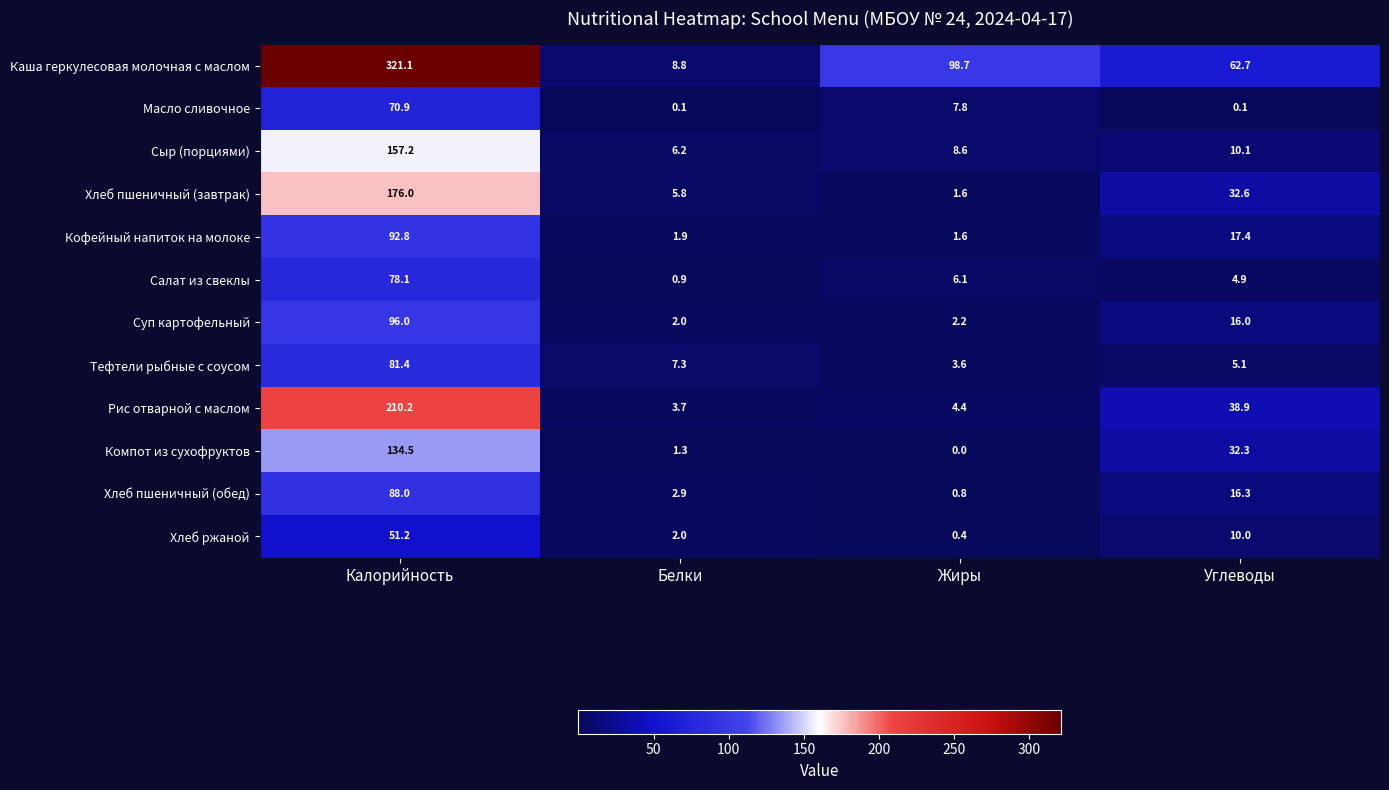

At which label is Хлеб пшеничный (обед) closest to 44?

Углеводы